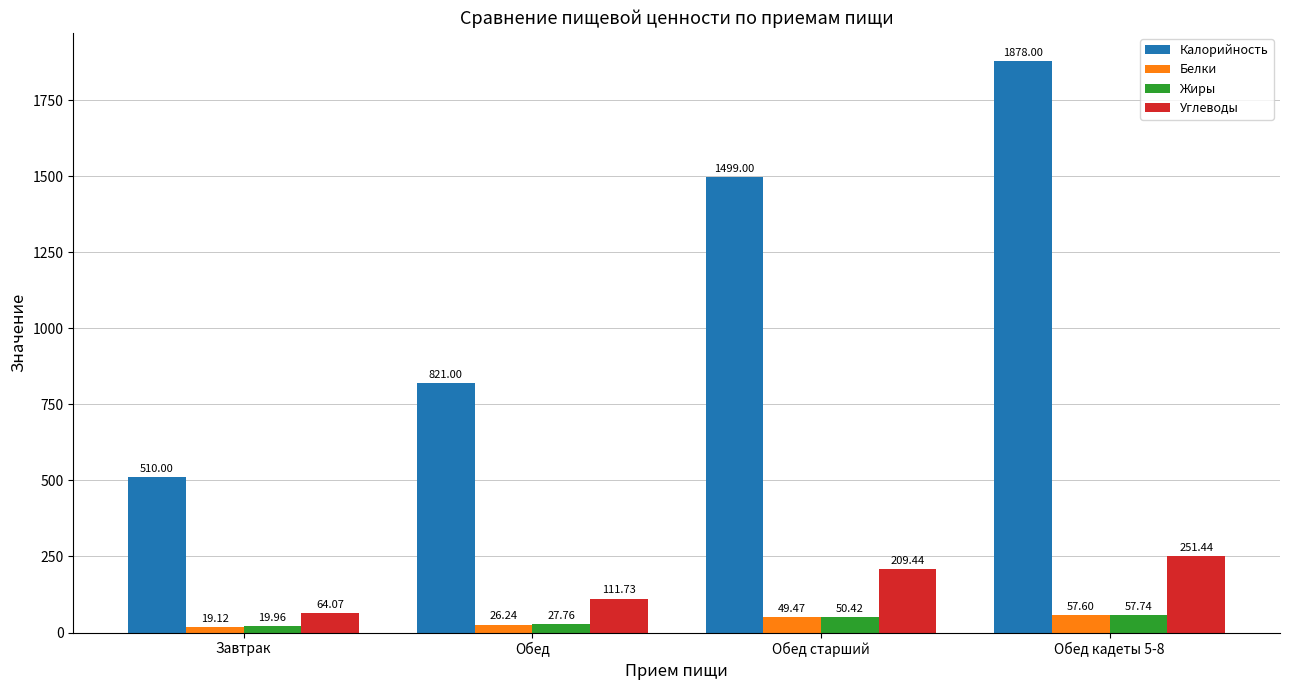

What position from the left is Обед кадеты 5-8?

4